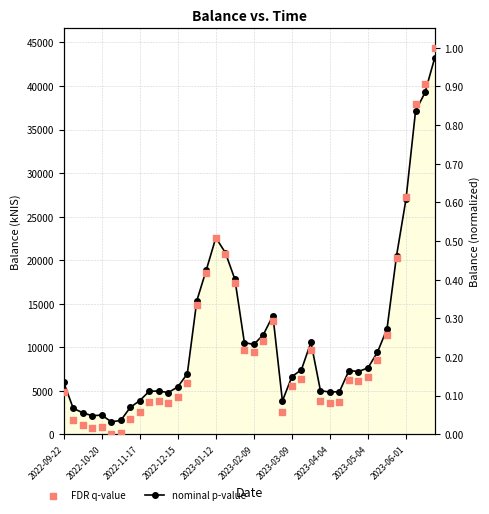

What is the total value across all series at 13?

6946.6